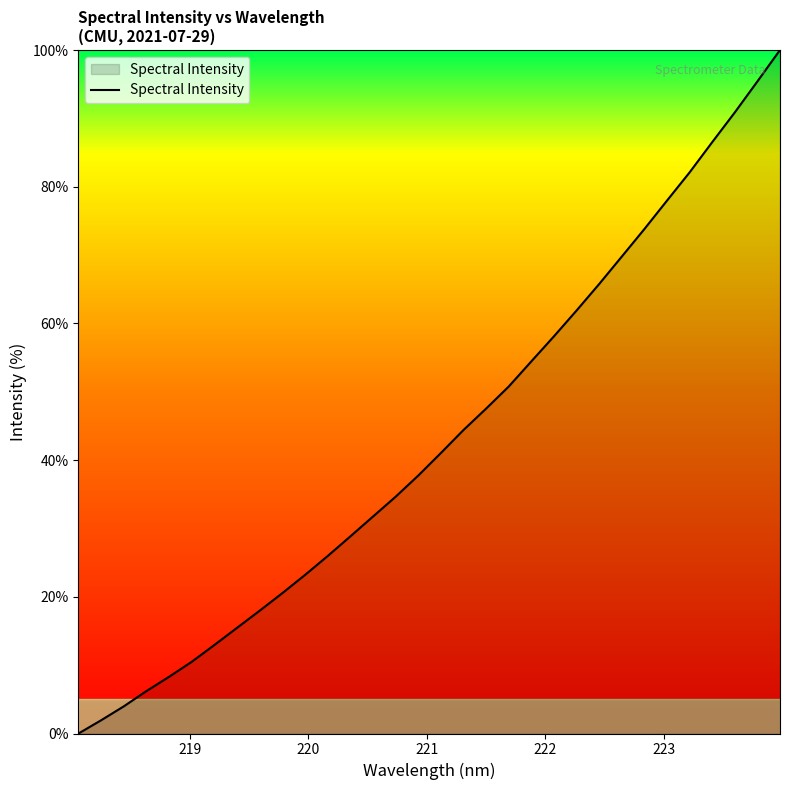

What is the difference between the maximum and minimum values?

100.0